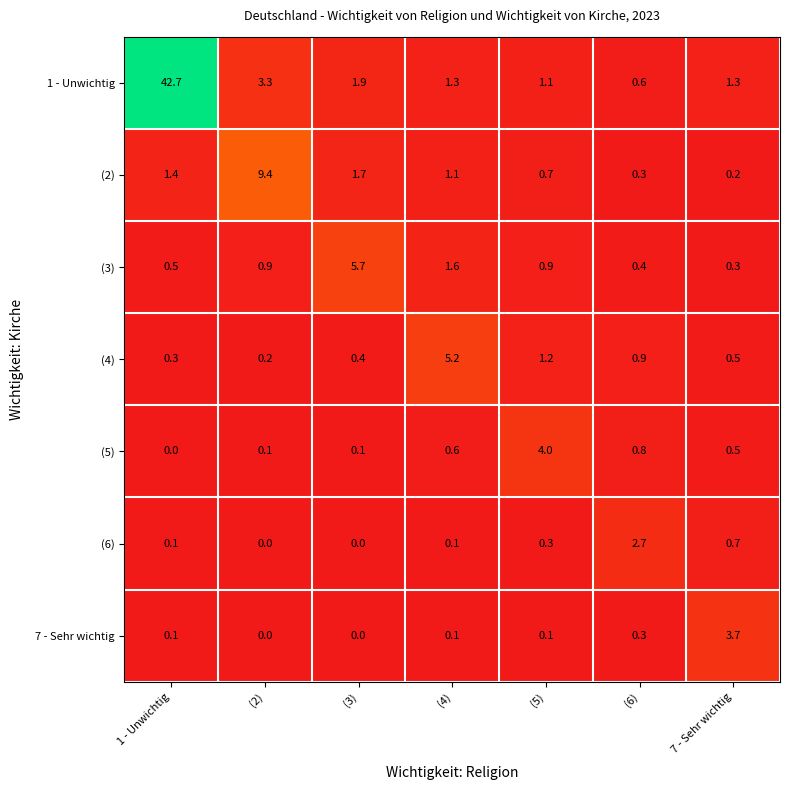

What is the sum of the (2) values at 7 - Sehr wichtig and (6)?

0.5